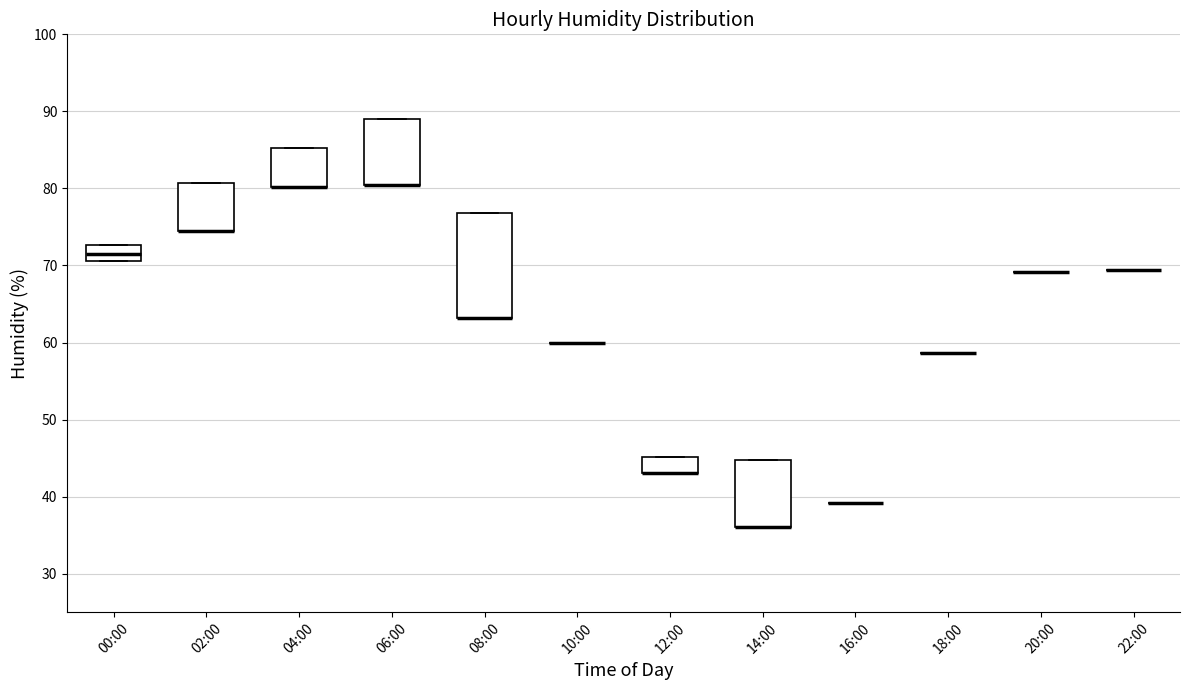

Reading left to right, transcribe this box plot: for each box, give where its median line is, the range the box spans, and where its two whiskers end, as read against the y-axis. The values are not printed on the chart, so give them approximately, as read against the axis.

00:00: median 72, box 71 to 73, whiskers 71 to 73
02:00: median 75 (drawn on the box's lower edge), box 75 to 81, whiskers 75 to 81
04:00: median 80 (drawn on the box's lower edge), box 80 to 85, whiskers 80 to 85
06:00: median 81 (drawn on the box's lower edge), box 81 to 89, whiskers 81 to 89
08:00: median 63 (drawn on the box's lower edge), box 63 to 77, whiskers 63 to 77
10:00: box collapsed to a line at 60, whiskers 60 to 60
12:00: median 43 (drawn on the box's lower edge), box 43 to 45, whiskers 43 to 45
14:00: median 36 (drawn on the box's lower edge), box 36 to 45, whiskers 36 to 45
16:00: box collapsed to a line at 39, whiskers 39 to 39
18:00: box collapsed to a line at 59, whiskers 59 to 59
20:00: box collapsed to a line at 69, whiskers 69 to 69
22:00: box collapsed to a line at 69, whiskers 69 to 69